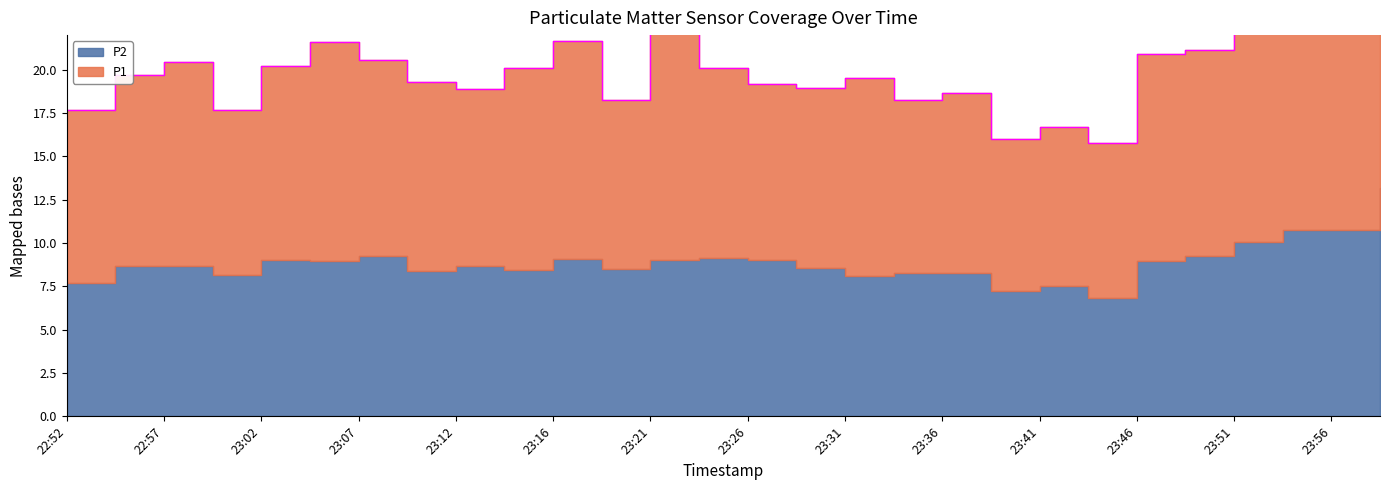

At which label is the value closest to 23?

23:53